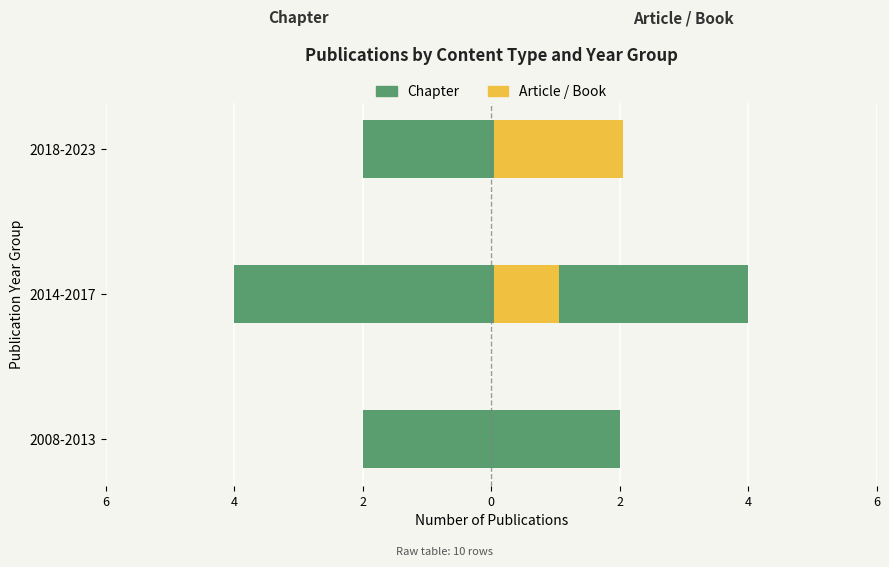

True or false: Chapter has a value of 0.9 at 6.

False